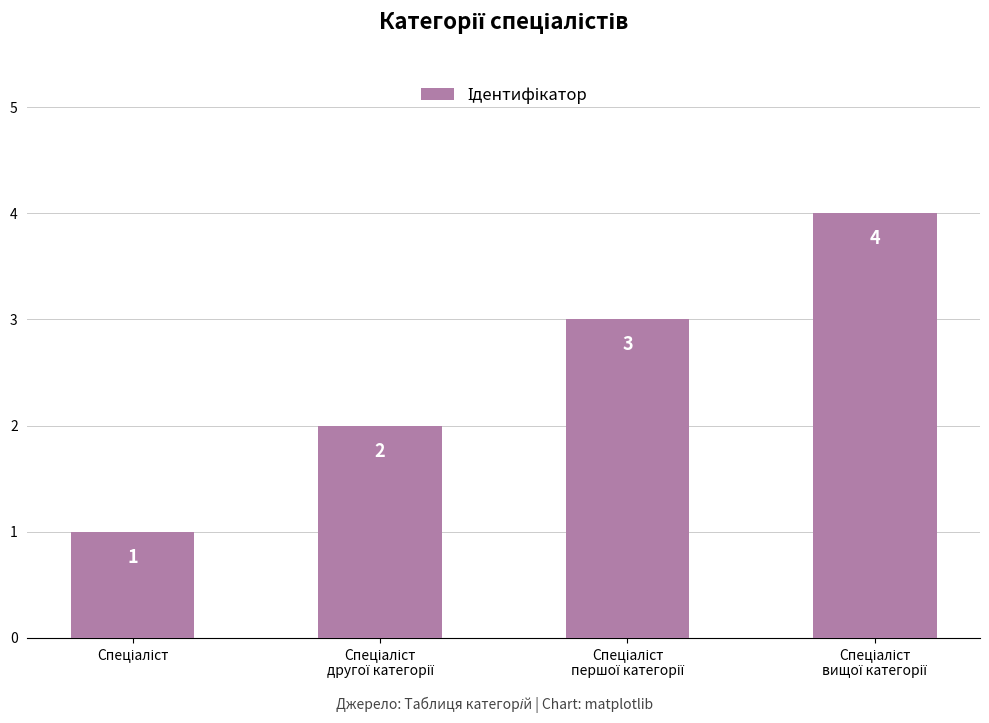

What is the value of the 2nd bar from the left?

2